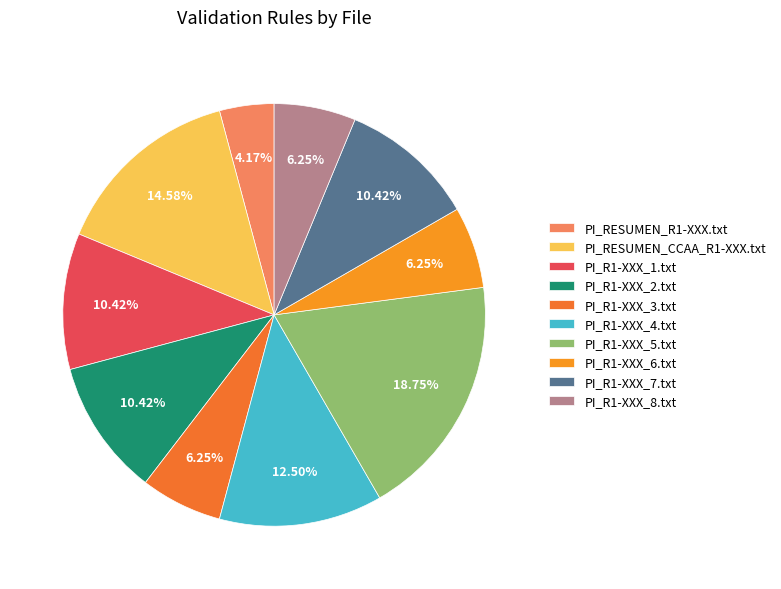

To the nearest percent, what is the combined percentage of PI_R1-XXX_2.txt and PI_R1-XXX_5.txt?

29%